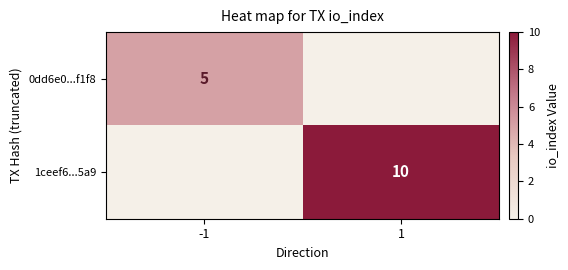

The value of 1ceef6...5a9 at 1 is 10. True or false?

True